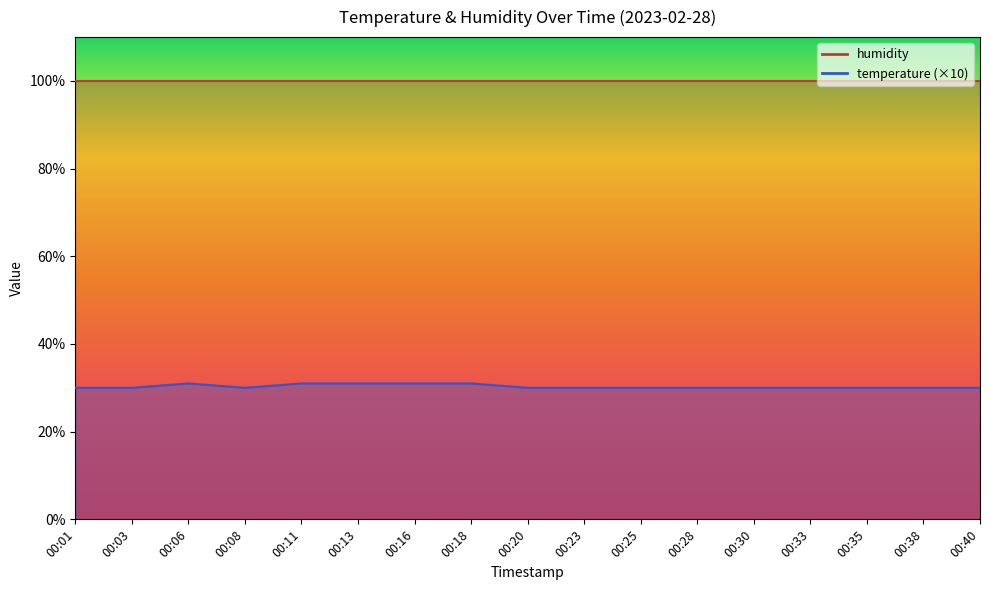

True or false: the data has more than 2 interior local peaks.

False